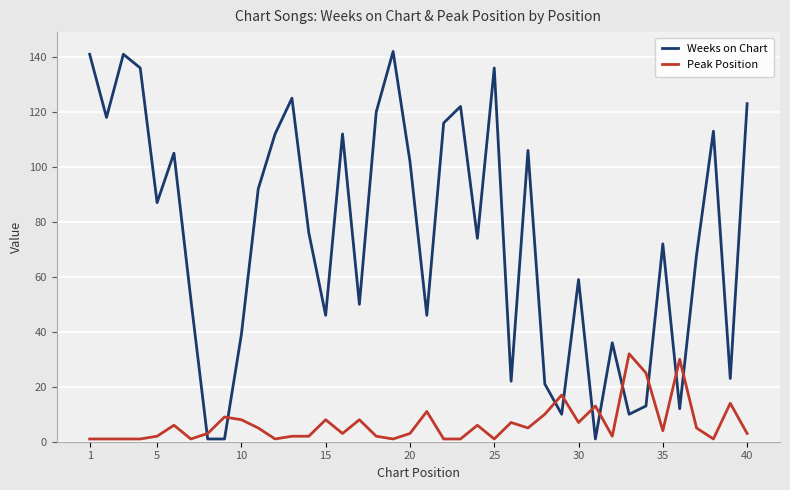

Reading left to right, extract all data points from this chart.

Weeks on Chart: 141	118	141	136	87	105	52	1	1	39	92	112	125	76	46	112	50	120	142	102	46	116	122	74	136	22	106	21	10	59	1	36	10	13	72	12	68	113	23	123
Peak Position: 1	1	1	1	2	6	1	3	9	8	5	1	2	2	8	3	8	2	1	3	11	1	1	6	1	7	5	10	17	7	13	2	32	25	4	30	5	1	14	3